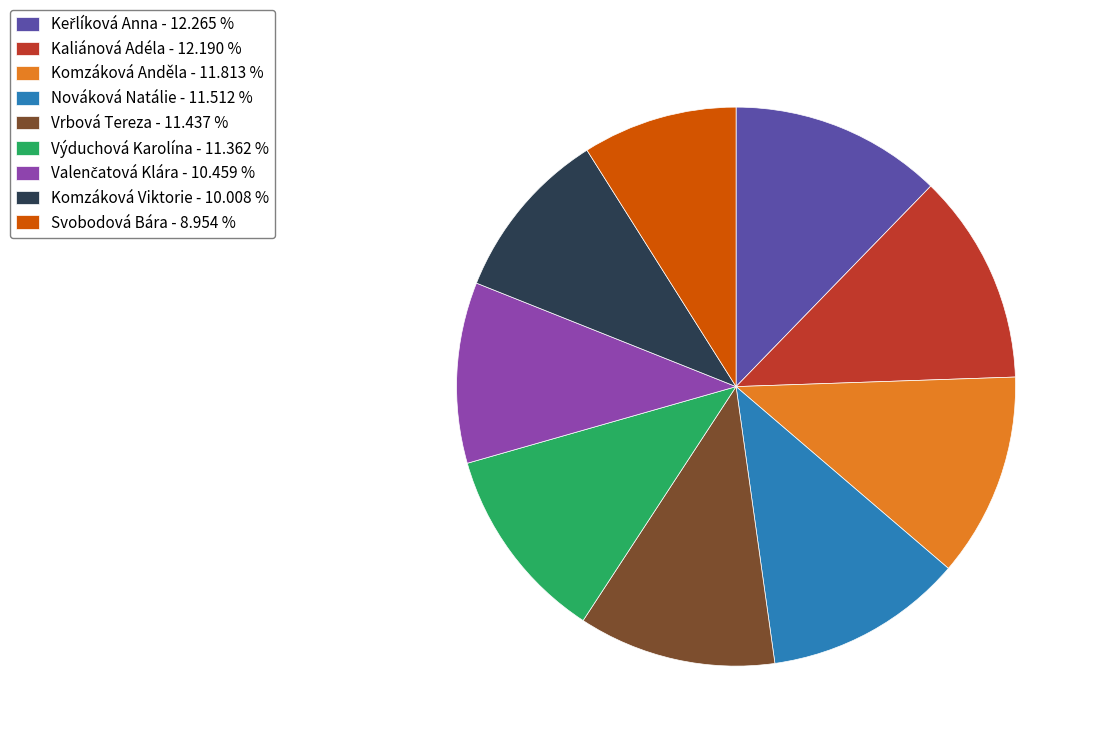

Is there any slice that represents more than half of the pie?

No